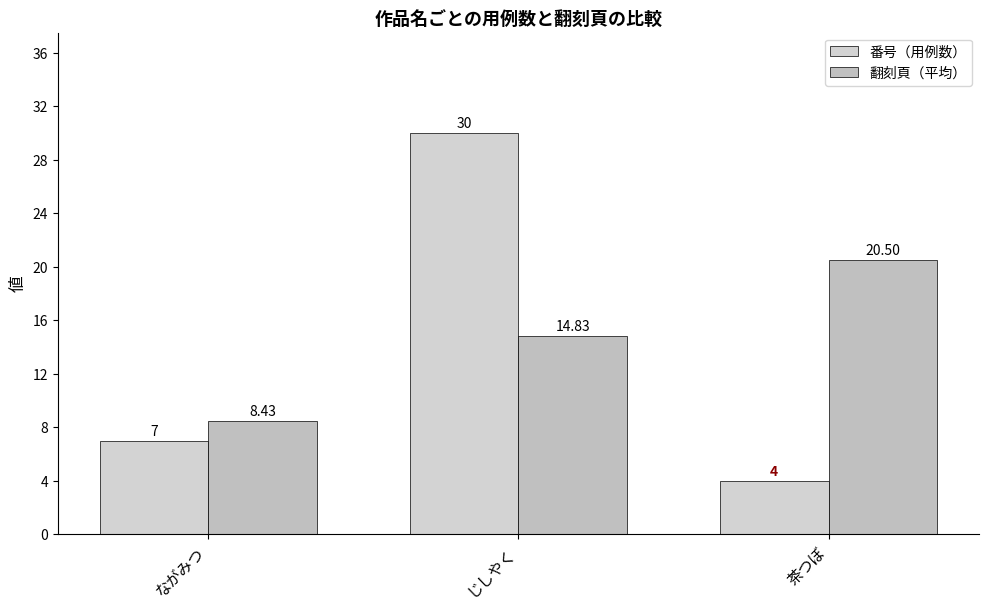

Reading left to right, list all the values displayed in this chart.

番号（用例数）: ながみつ=7.0	じしやく=30.0	茶つぼ=4.0
翻刻頁（平均）: ながみつ=8.4	じしやく=14.8	茶つぼ=20.5